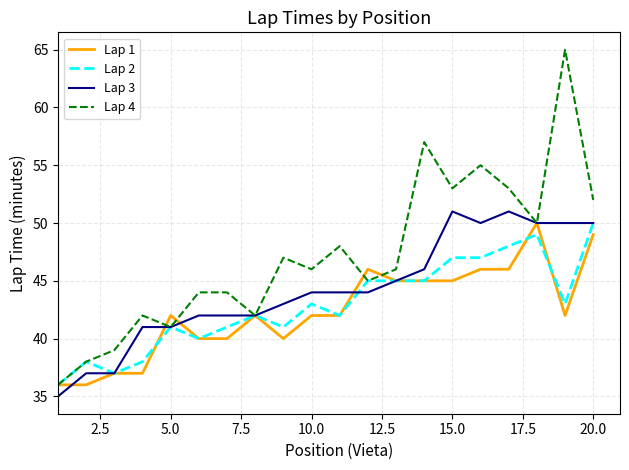

What is the maximum value shown in the chart?

65